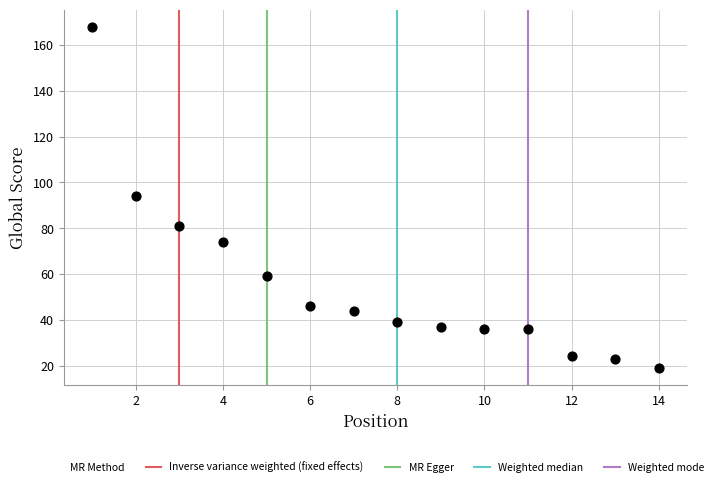

What is the range of X values (max minus min)?

13